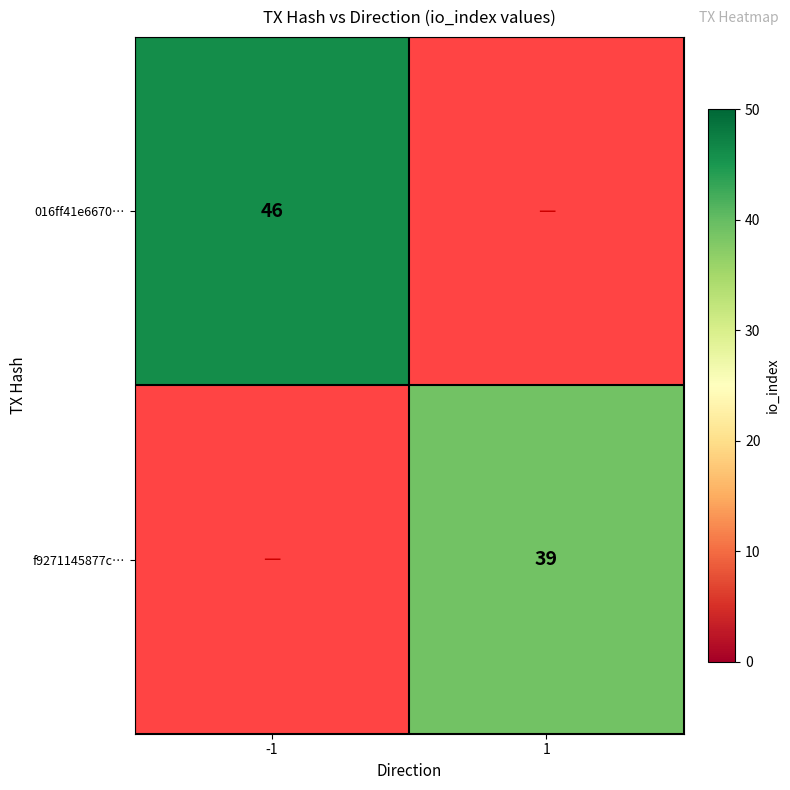

At how many categories does at least one series exceed 43?

1